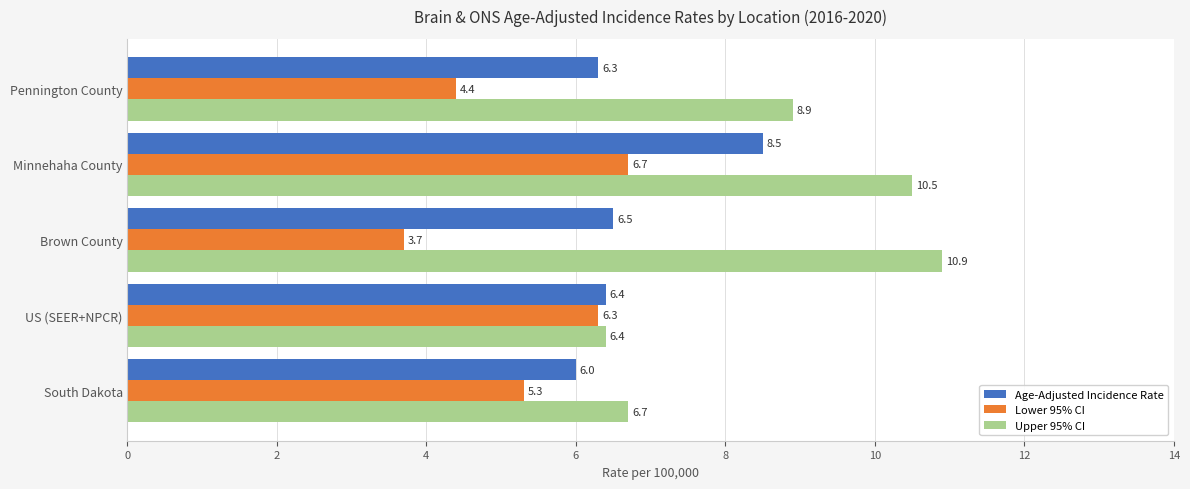

At how many categories does at least one series exceed 7?

3